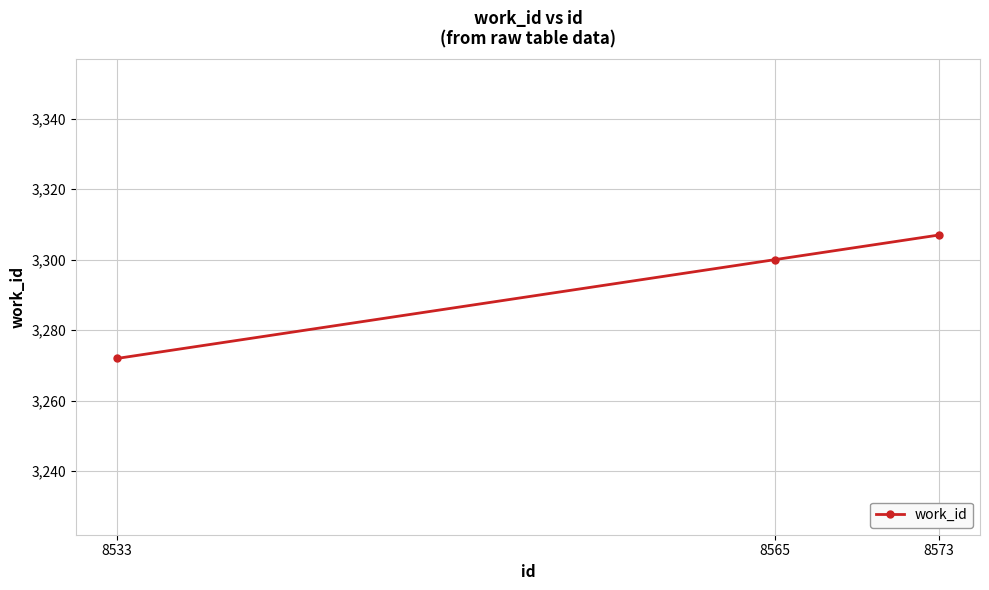

Is this an area chart (filled region under the line)?

No